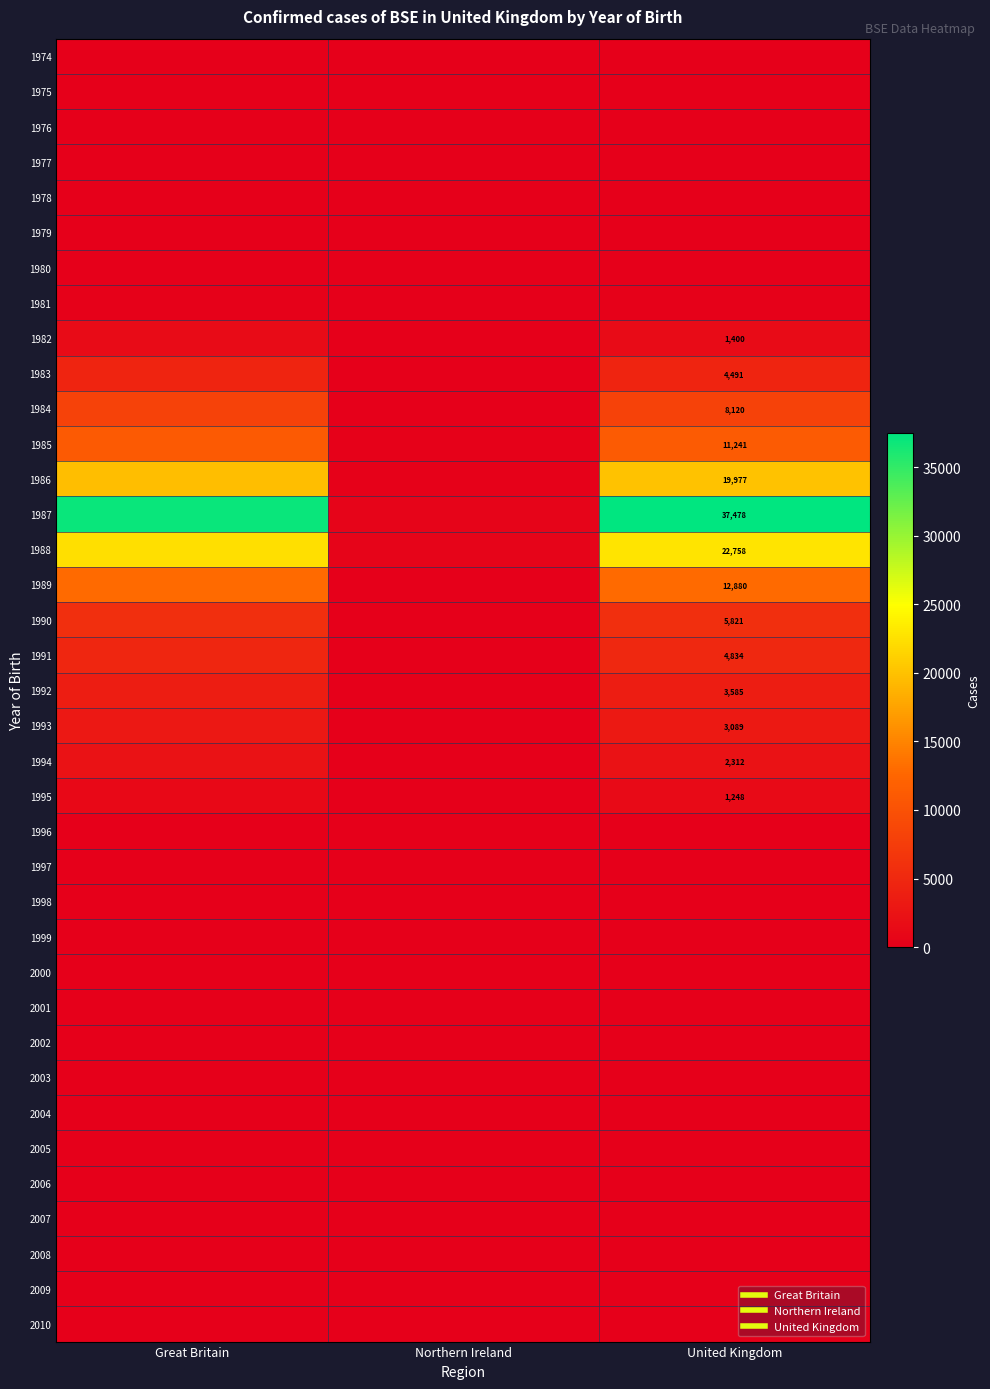

Rank the series by their maximum value, from lowest to highest.

1975, 2008, 2010, 1974, 2006, 2007, 2009, 1976, 2004, 2005, 1978, 2003, 2001, 2002, 1977, 2000, 1999, 1979, 1998, 1997, 1980, 1996, 1981, 1995, 1982, 1994, 1993, 1992, 1983, 1991, 1990, 1984, 1985, 1989, 1986, 1988, 1987